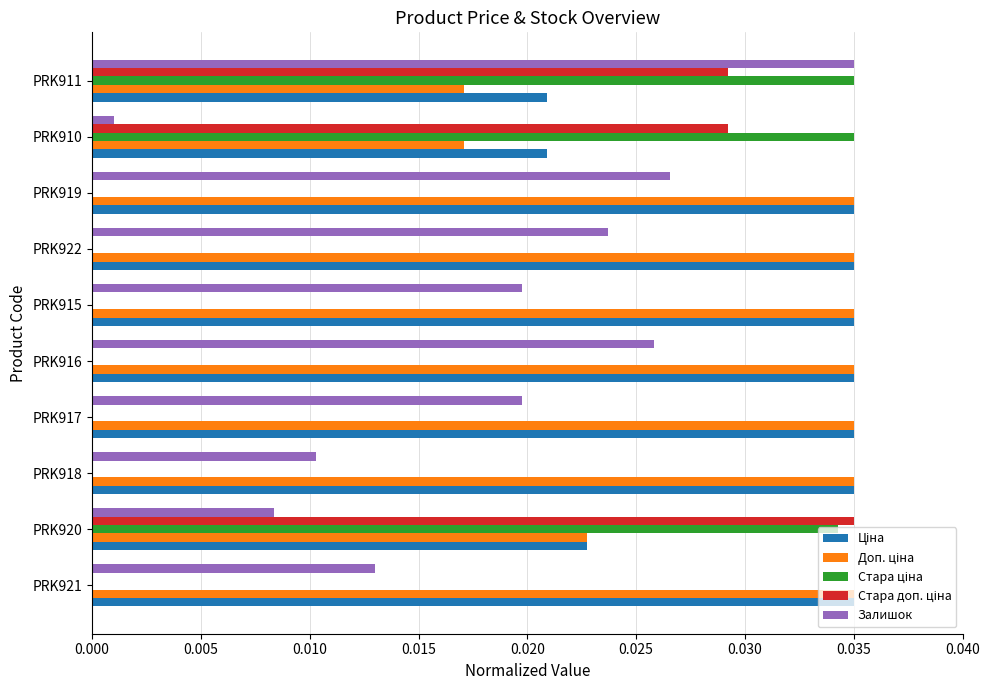

At which category is the sum across all series the highest?

PRK911